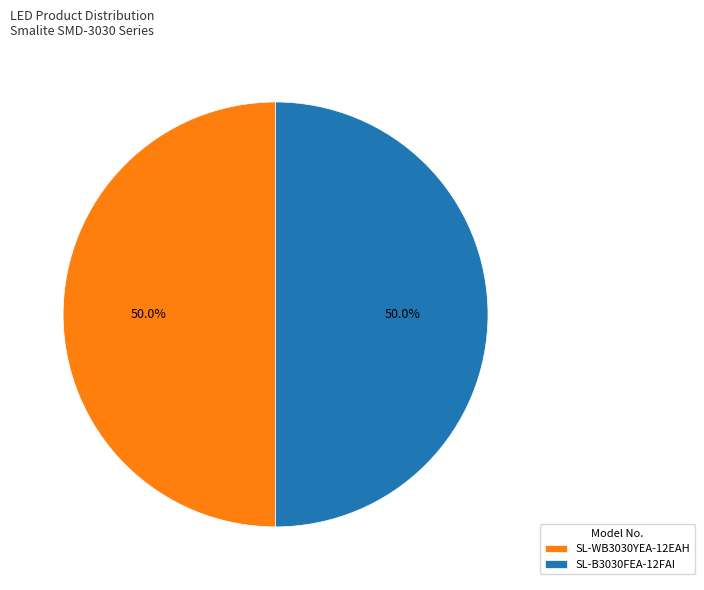

The SL-B3030FEA-12FAI slice represents 62% of the pie. True or false?

False